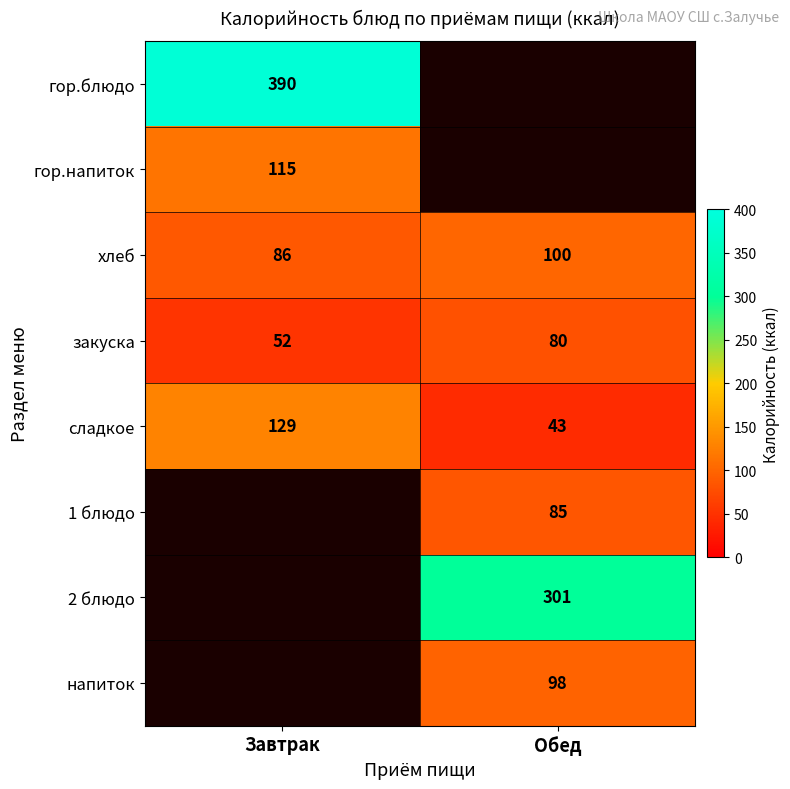

List the labels in order of хлеб value, smallest first.

Завтрак, Обед